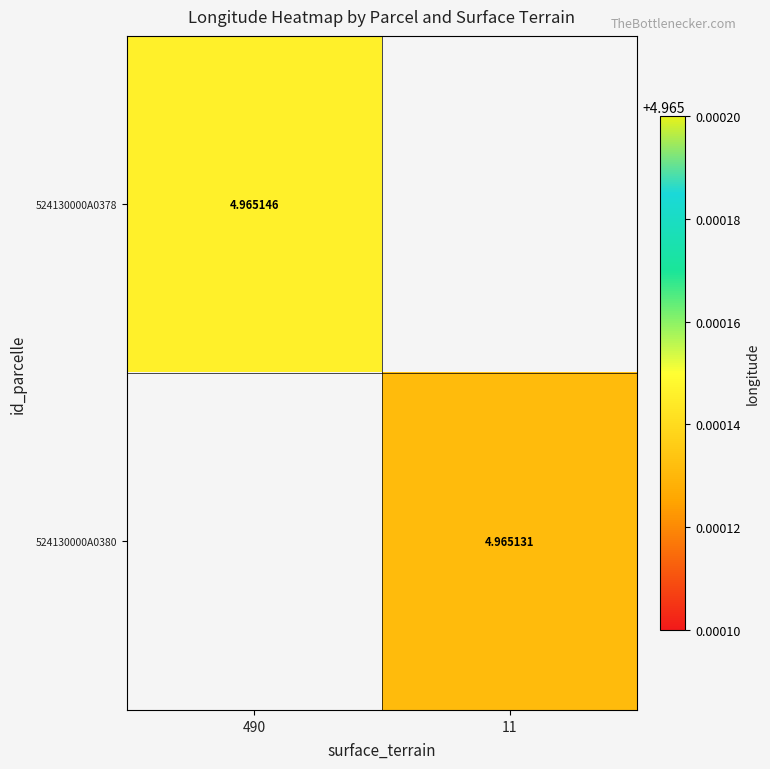

At how many categories does at least one series exceed 3?

2